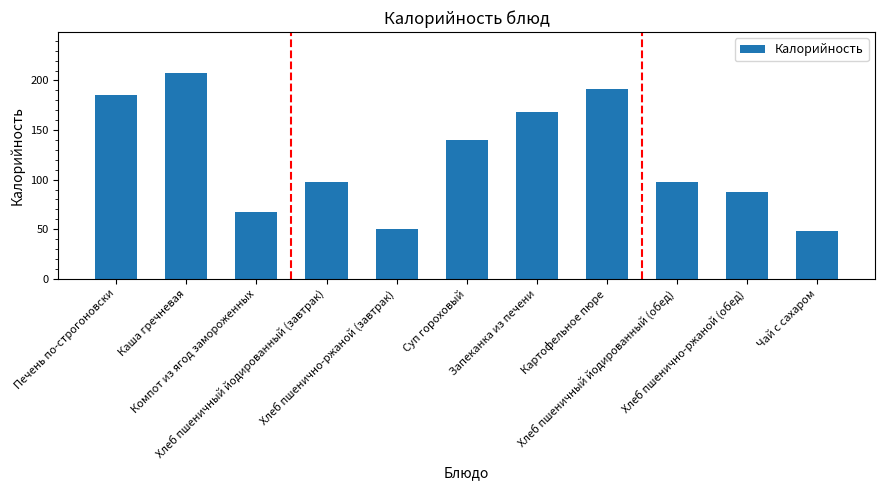

Reading right to left, extract all data points from this chart.

48.6	87.5	97.2	191.6	168.7	139.8	50.0	97.2	67.0	207.4	185.0